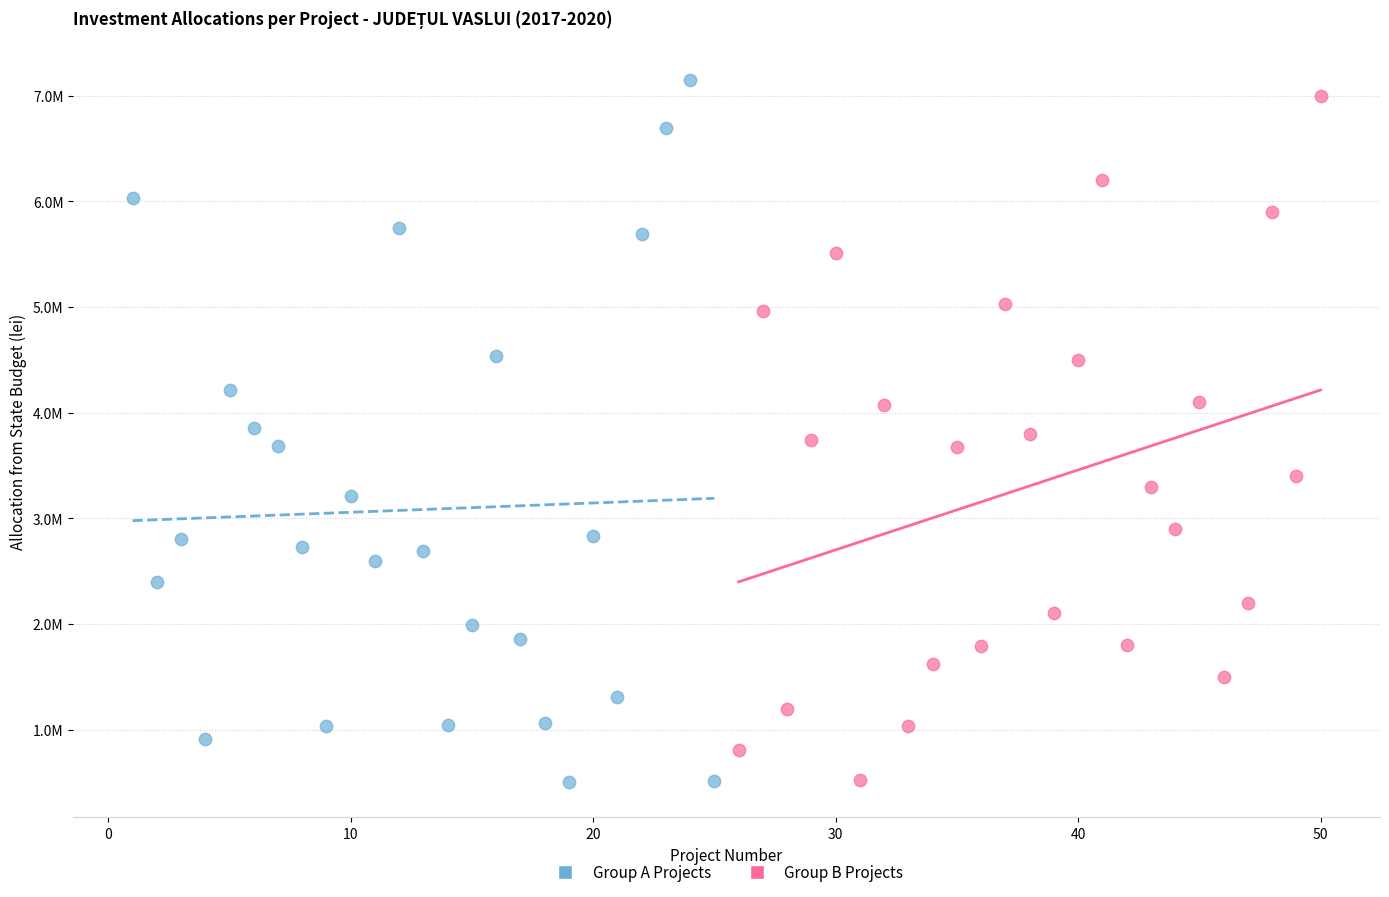

What are all the series names shown in the legend?

Group A Projects, Group B Projects